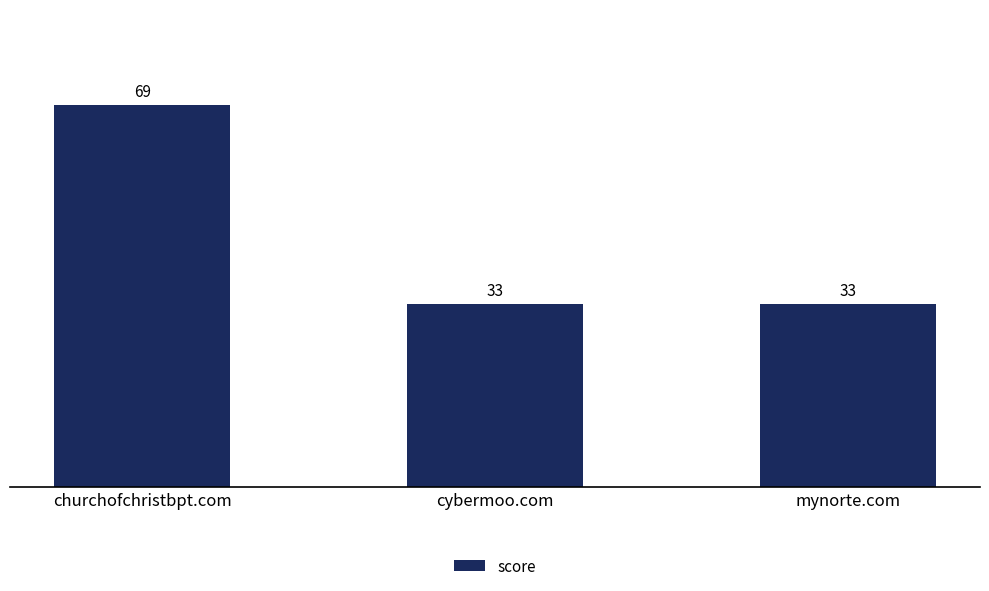

How many values are between 33 and 69?

3